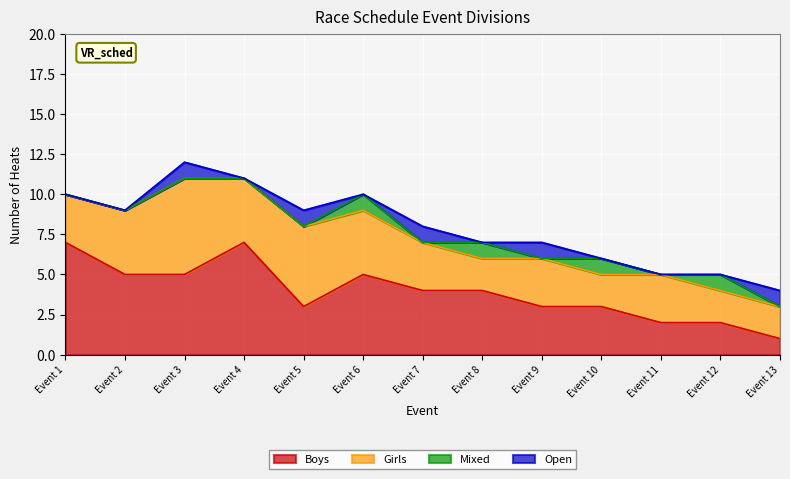

True or false: Mixed has more than 2 points higher than both neighbors.

True